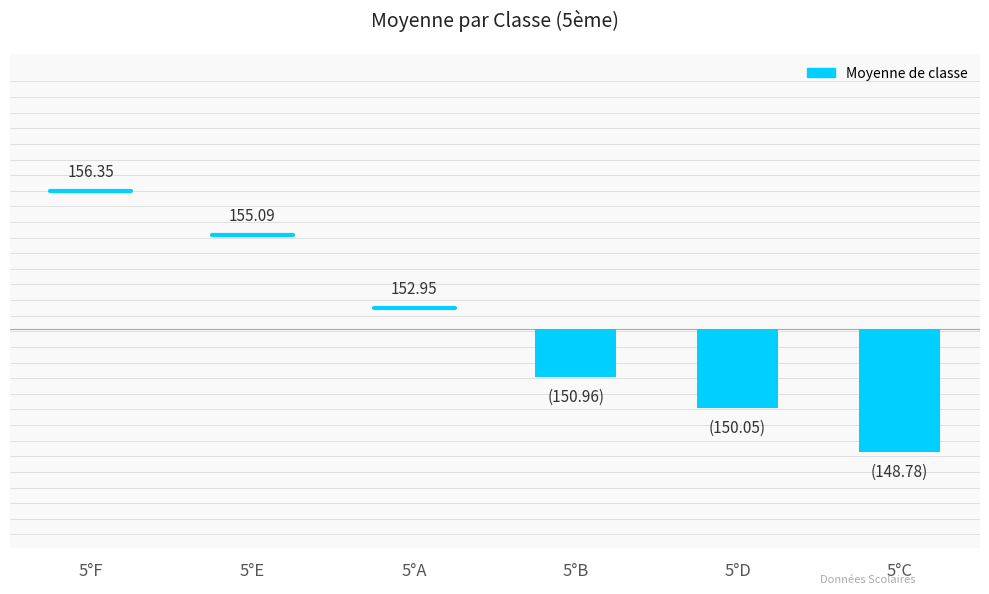

Reading left to right, extract all data points from this chart.

5°F=156.3	5°E=155.1	5°A=152.9	5°B=151.0	5°D=150.1	5°C=148.8